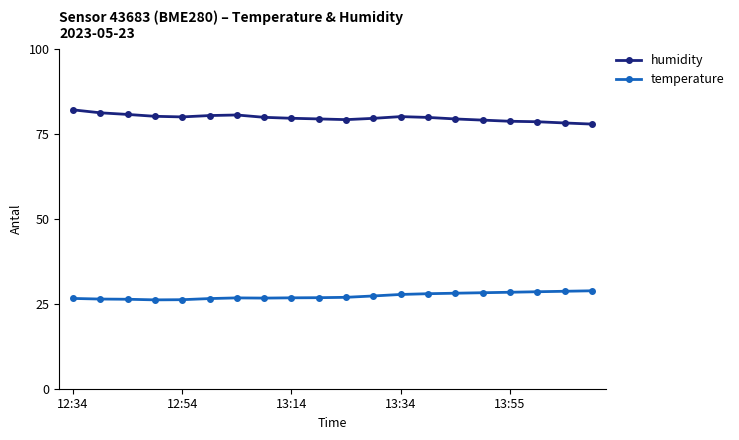

What is the value of the humidity point at the 3rd from the left?

80.7